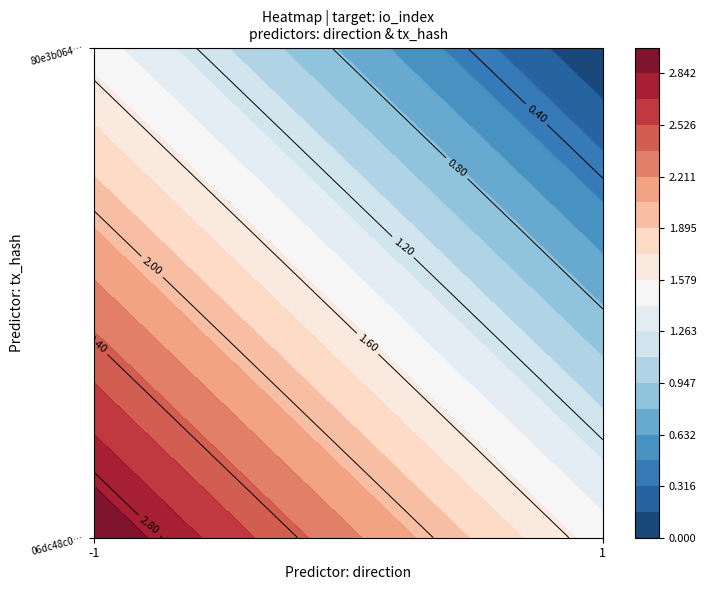

How many categories are shown in the chart?

2